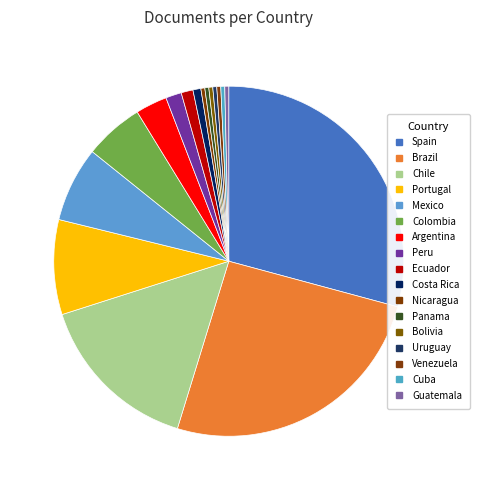

How many slices are in this pie chart?

17